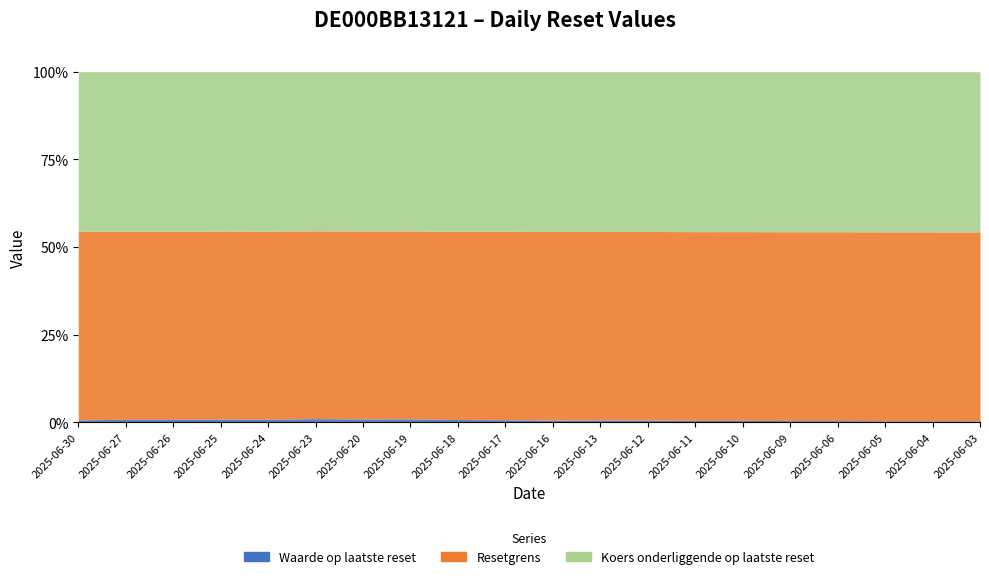

True or false: Waarde op laatste reset has more than 2 interior local peaks.

True